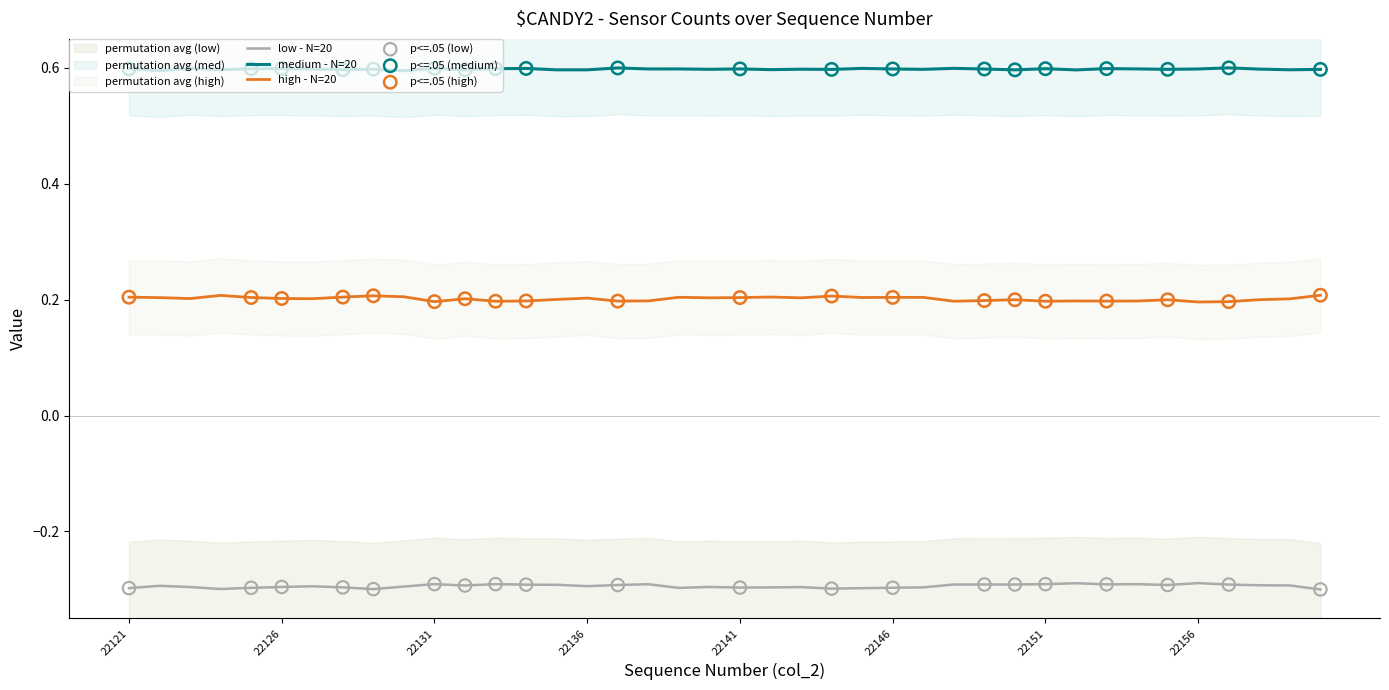

At which category is the sum across all series the highest?

22123